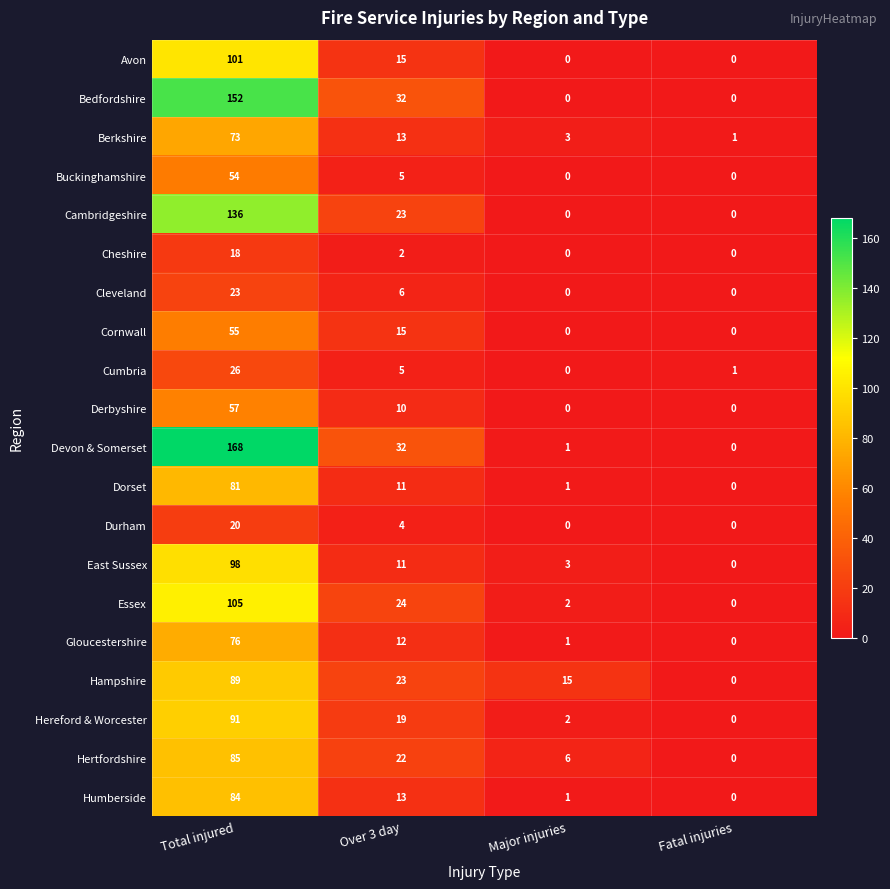

Which series has the largest total across all categories?

Devon & Somerset